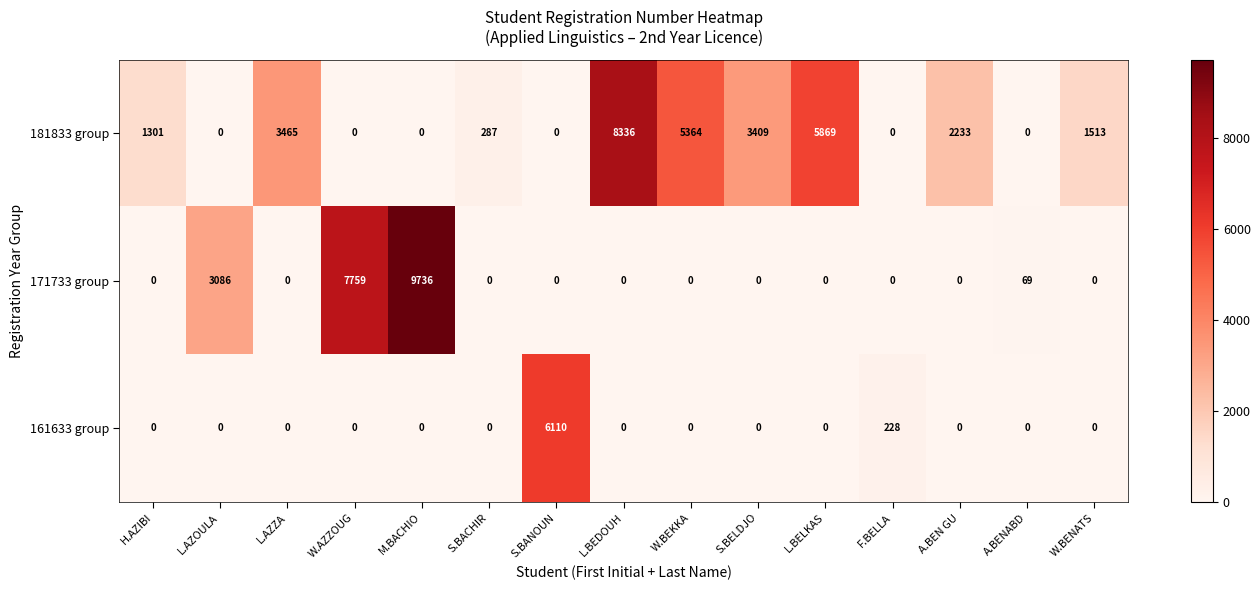

At how many categories does at least one series exceed 7424?

3